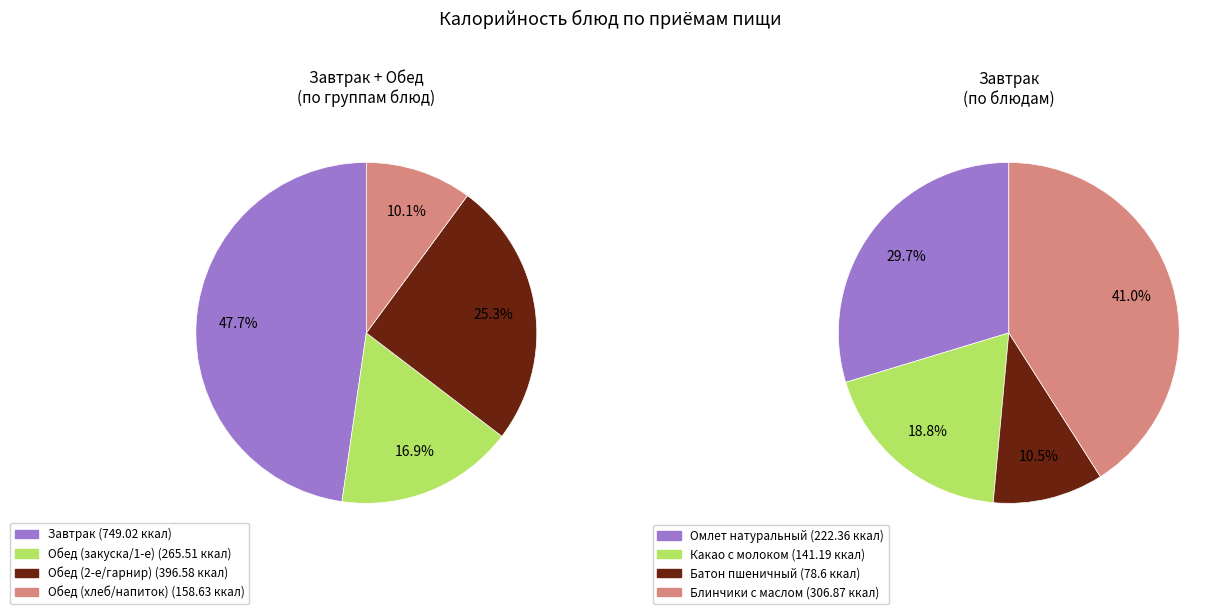

Does any single category account for the majority?

No